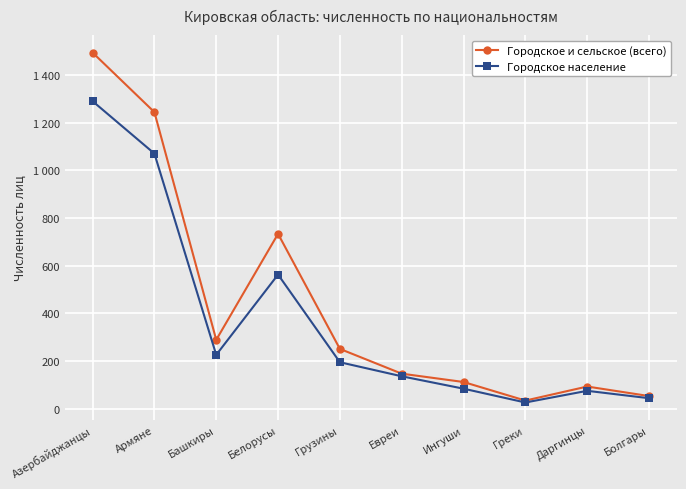

What is the label of the 5th point from the right?

Евреи